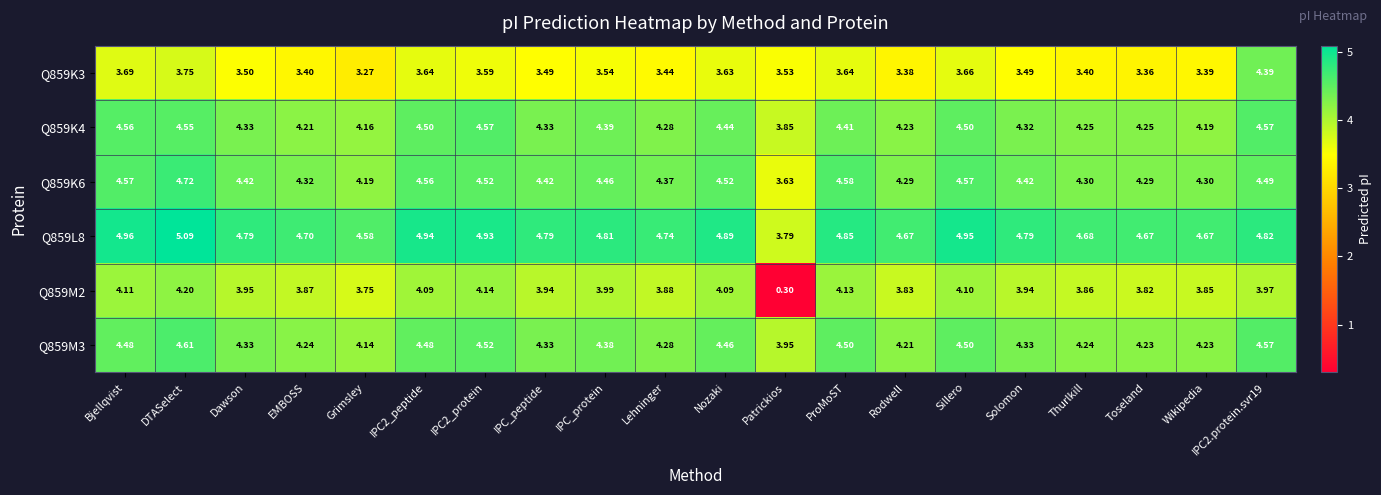

List the series in order of their peak value, lowest first.

Q859M2, Q859K3, Q859K4, Q859M3, Q859K6, Q859L8